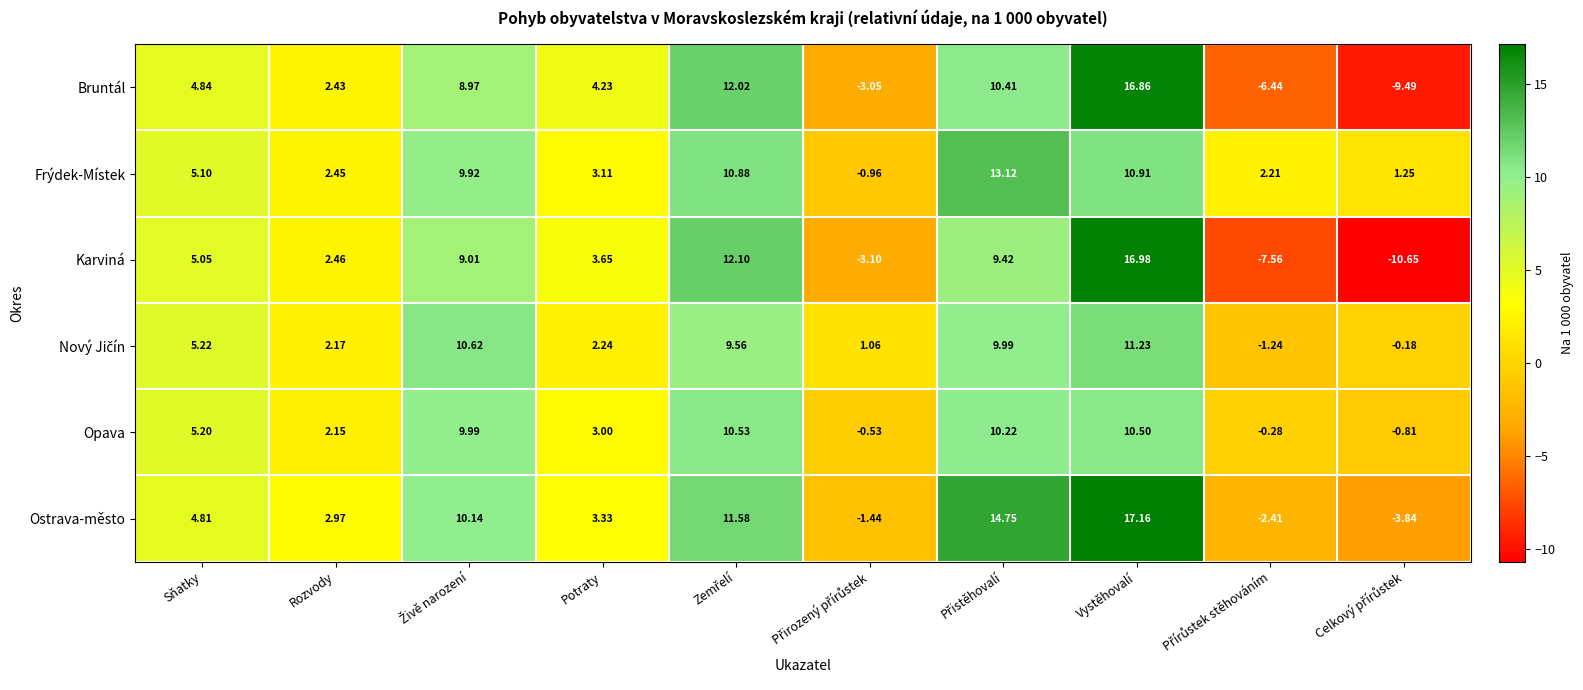

At which label does Frýdek-Místek first exceed 5?

Sňatky